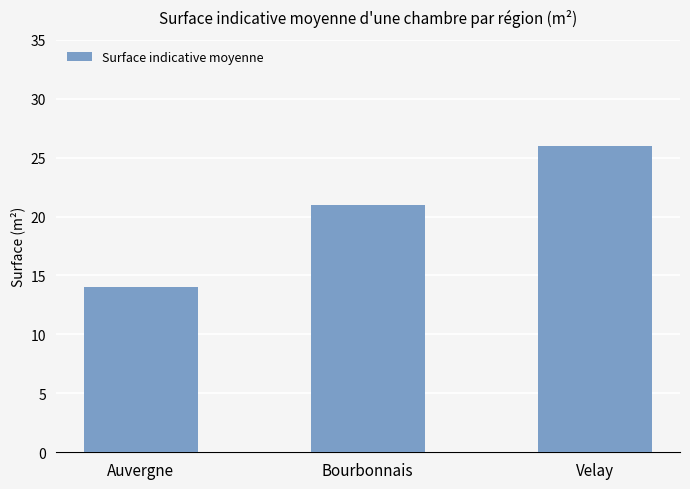

List the labels in order of value, largest first.

Velay, Bourbonnais, Auvergne